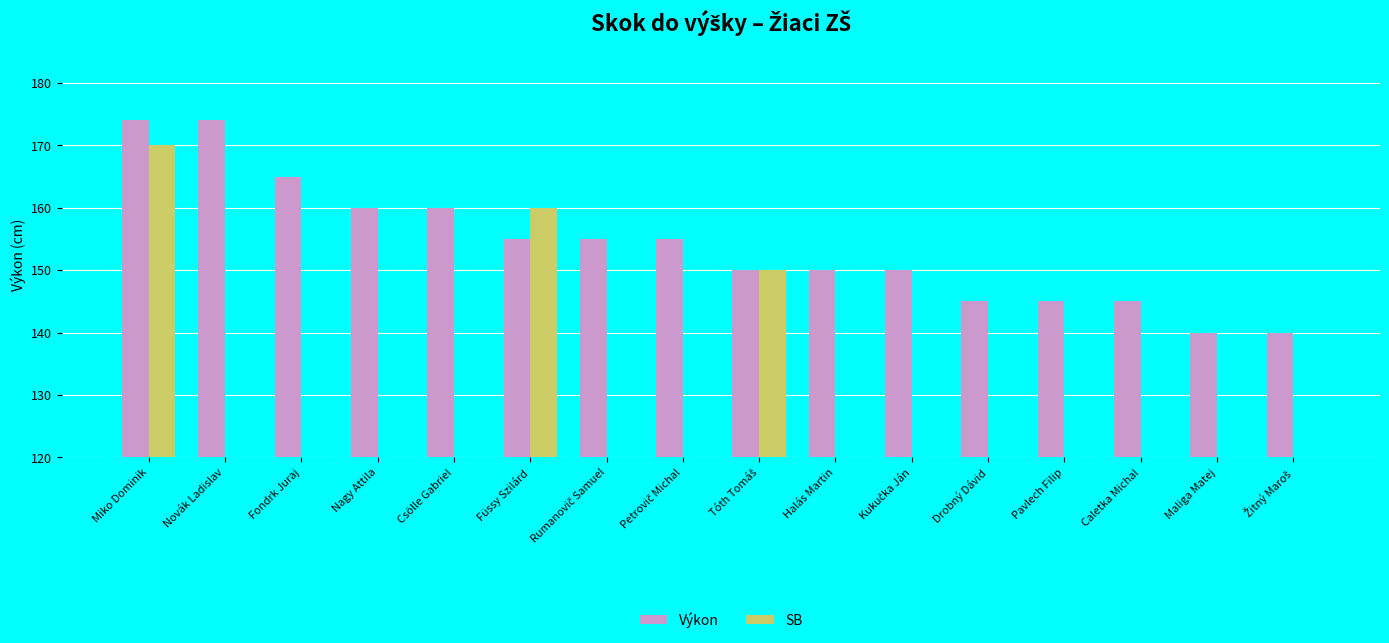

At which label is Výkon closest to 157?

Füssy Szilárd